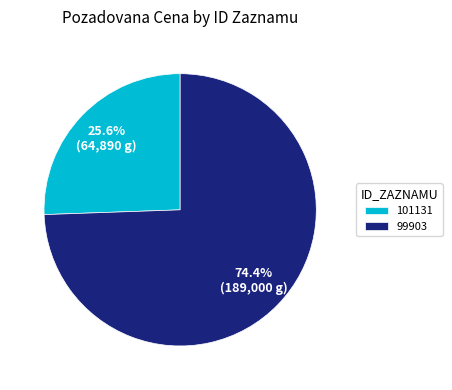

How many segments does this pie chart have?

2